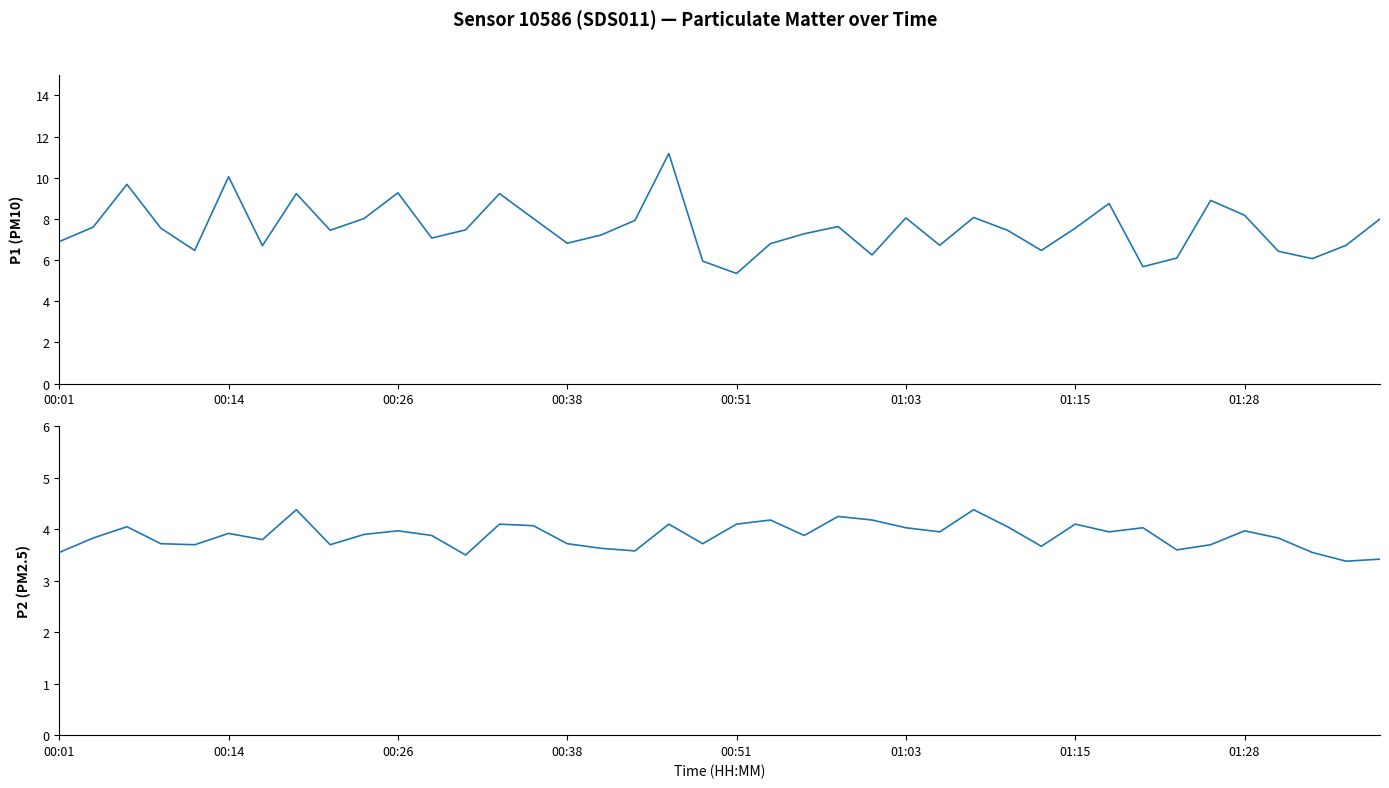

How many values in the P1 (PM10) series exceed 7?

25